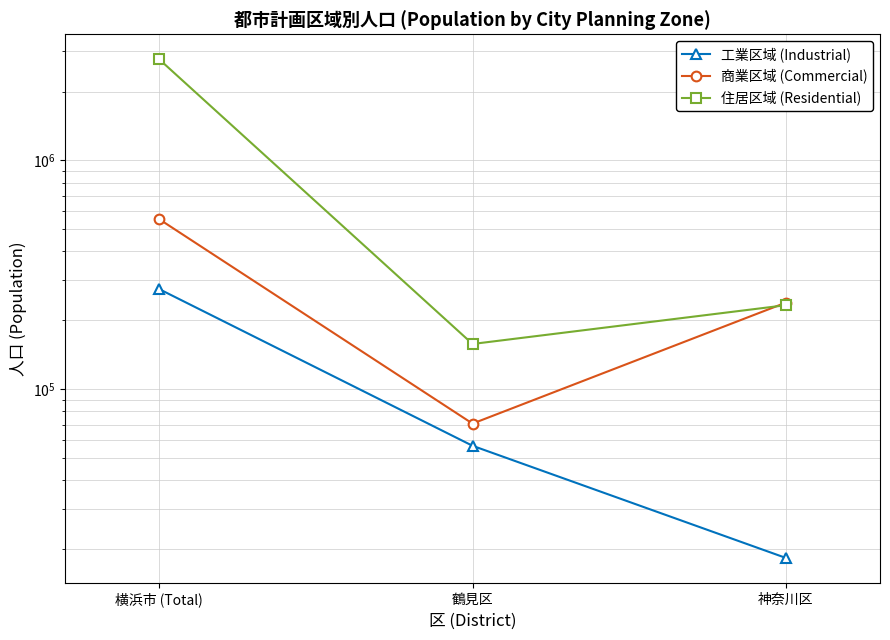

Which category has the highest value in the 住居区域 (Residential) series?

横浜市 (Total)